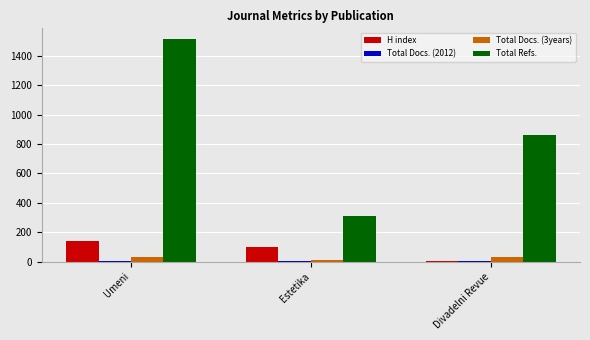

True or false: Total Refs. has a value of 505 at Estetika.

False